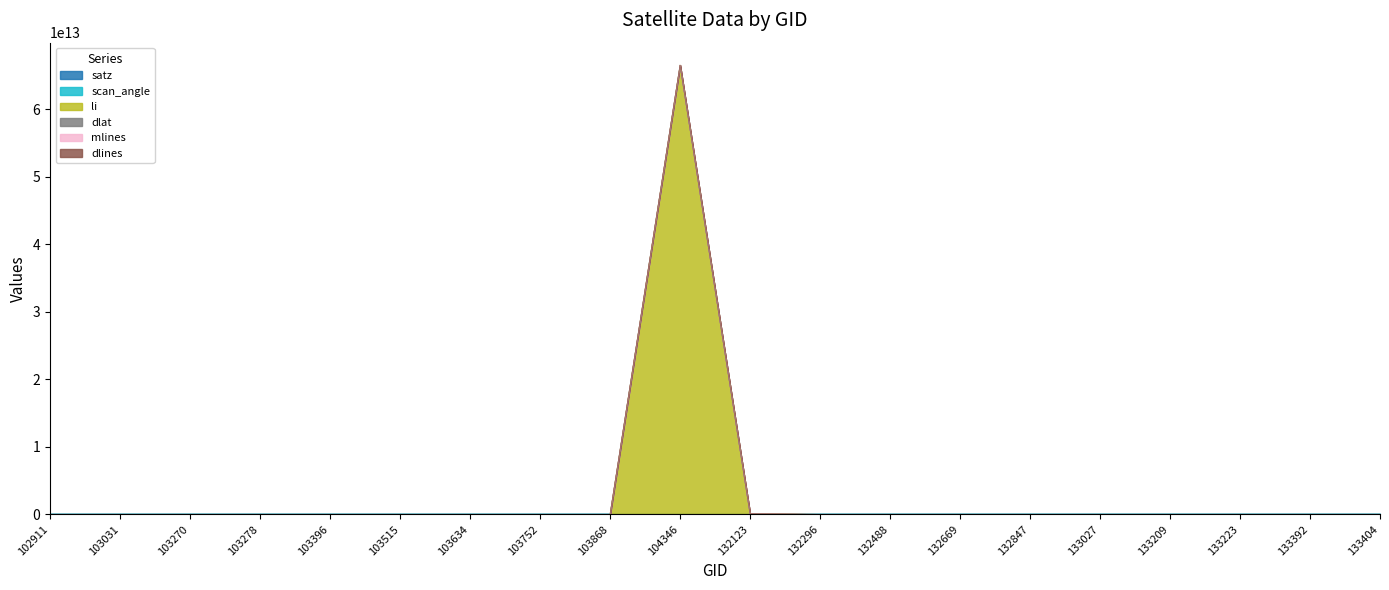

What is the average value of the satz series?

40.8